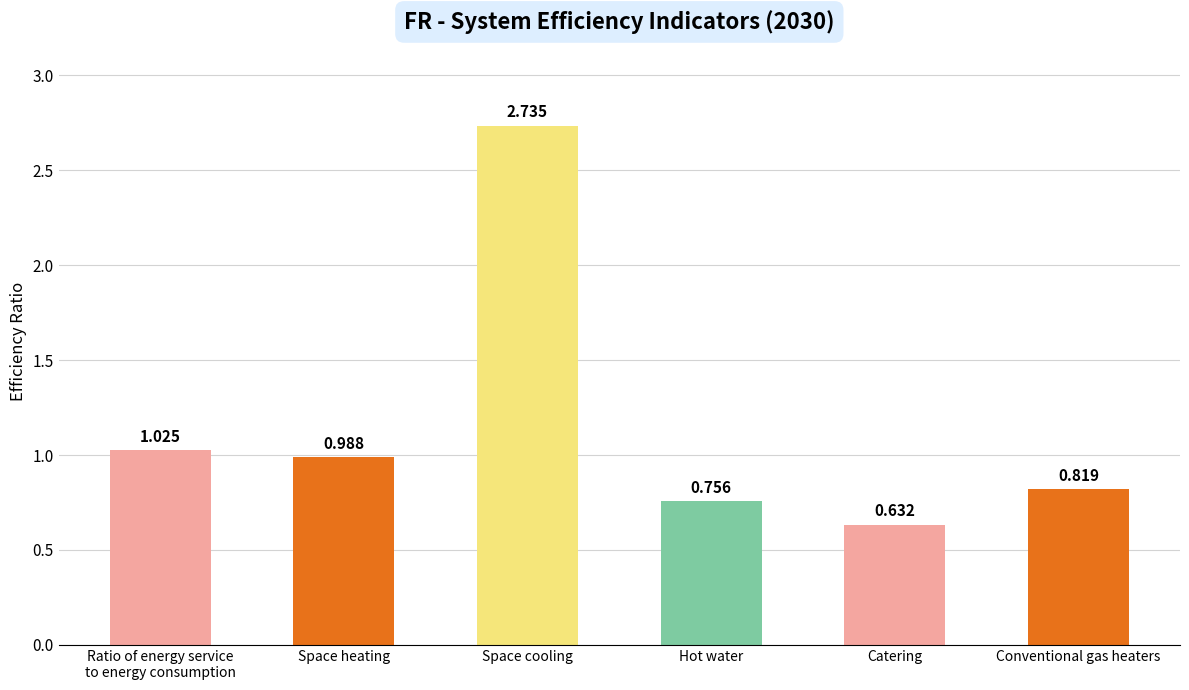

How many data points does each series have?

6